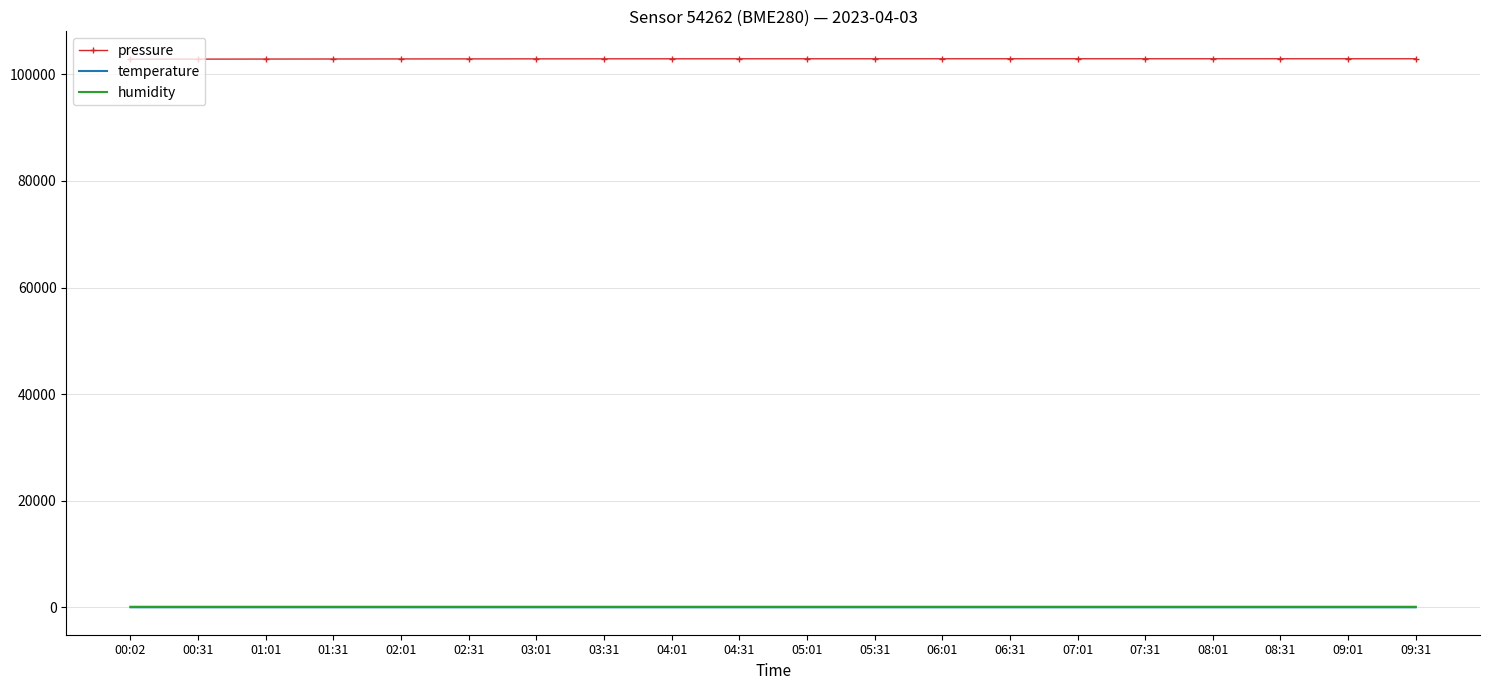

What is the highest value of the pressure series?

102929.2